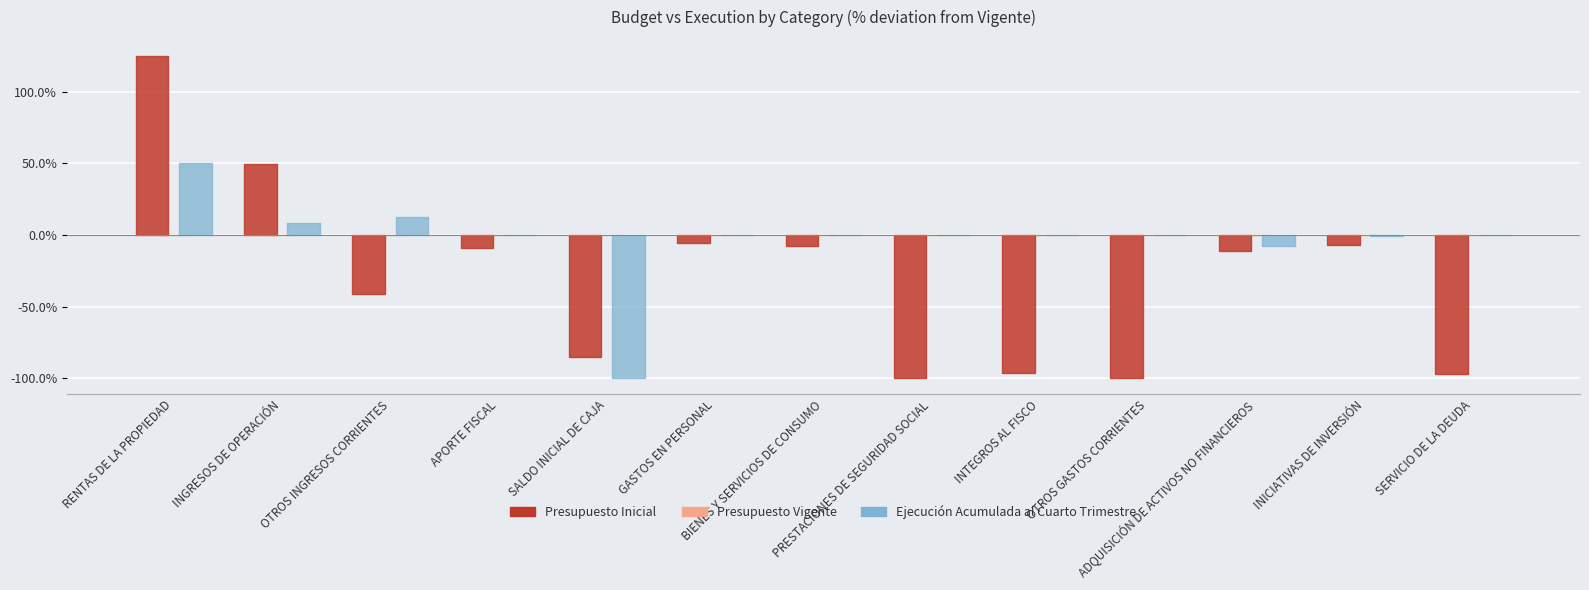

Which series has the largest range (max minus min)?

Presupuesto Inicial